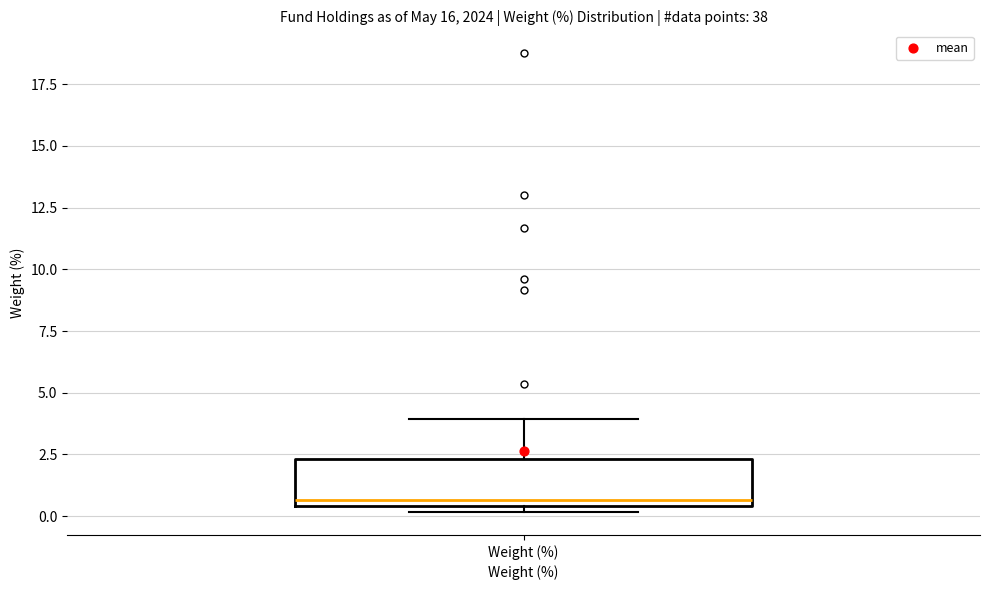

Read this box plot against the y-axis: the position of the median line, the range covered by the box, and the ends of both whiskers. The values are not printed on the chart, so give them approximately, as read against the axis.

median 0.5 (just above the box's lower edge), box 0.5 to 2.5, whiskers 0.0 to 4.0